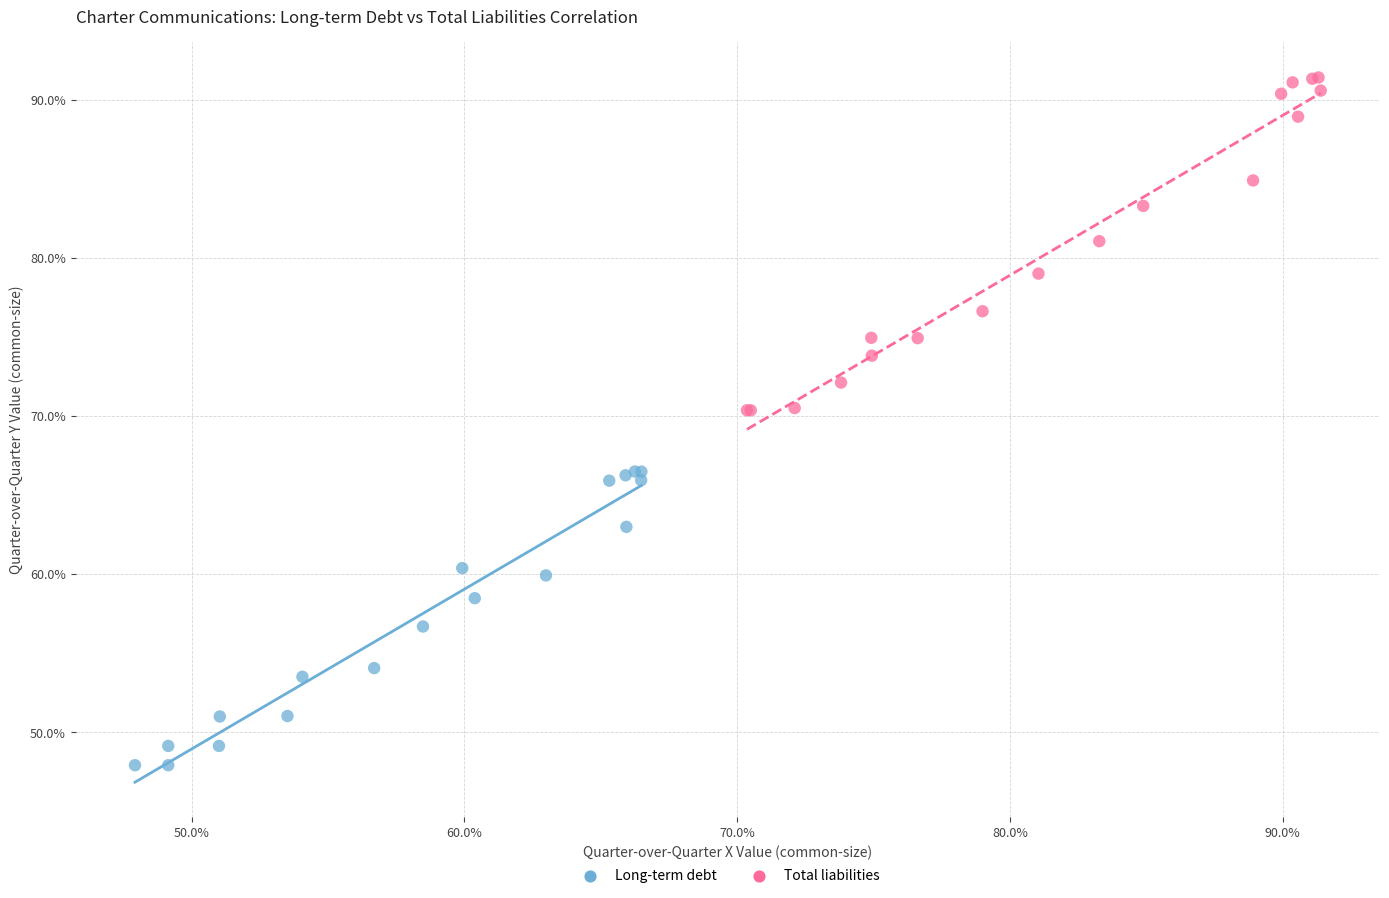

Which series contains the highest Y value?

Total liabilities